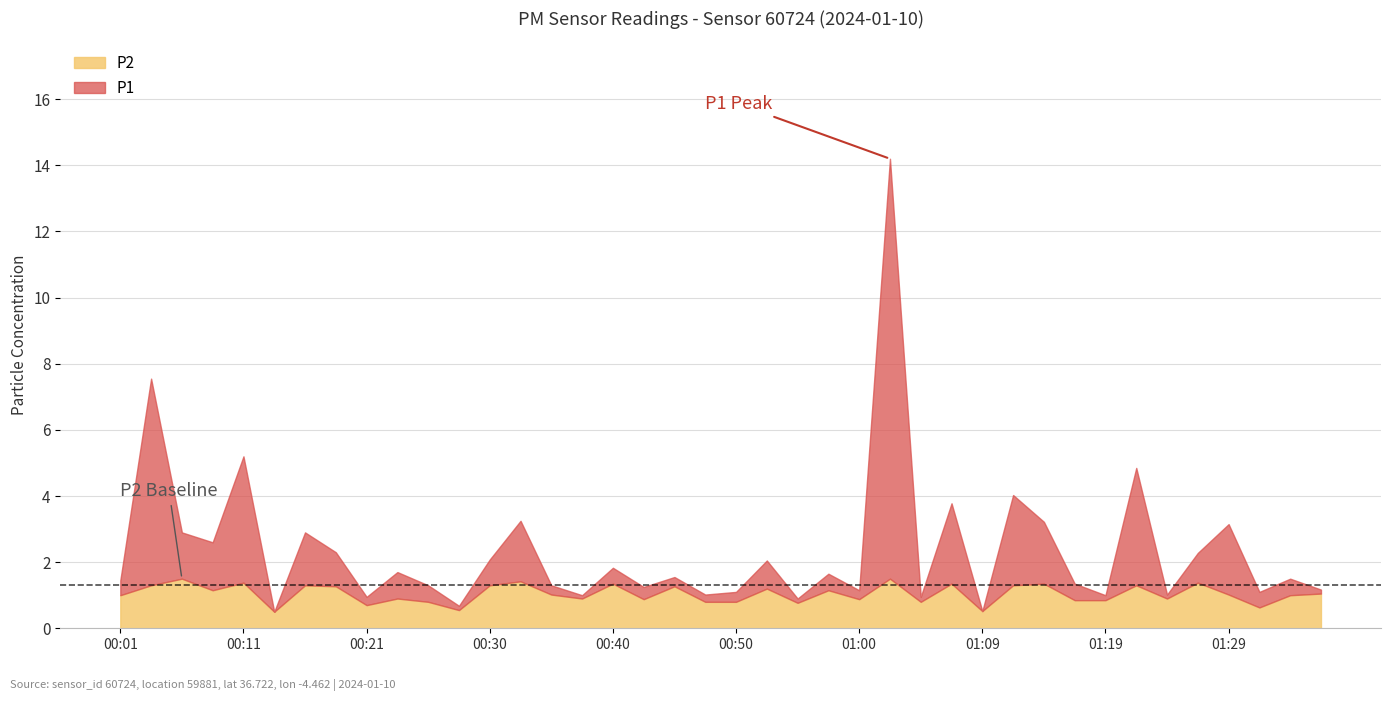

How many data points does each series have?

40